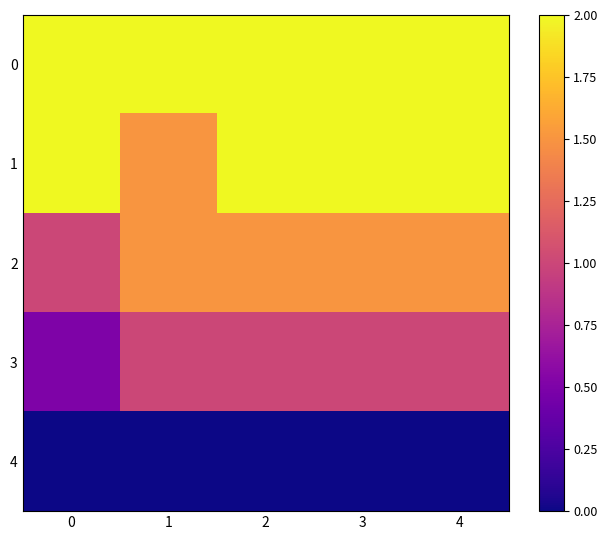

Reading left to right, transcribe all the data shown in this chart.

0: 0=2.0	1=2.0	2=2.0	3=2.0	4=2.0
1: 0=2.0	1=1.5	2=2.0	3=2.0	4=2.0
2: 0=1.0	1=1.5	2=1.5	3=1.5	4=1.5
3: 0=0.5	1=1.0	2=1.0	3=1.0	4=1.0
4: 0=0.0	1=0.0	2=0.0	3=0.0	4=0.0